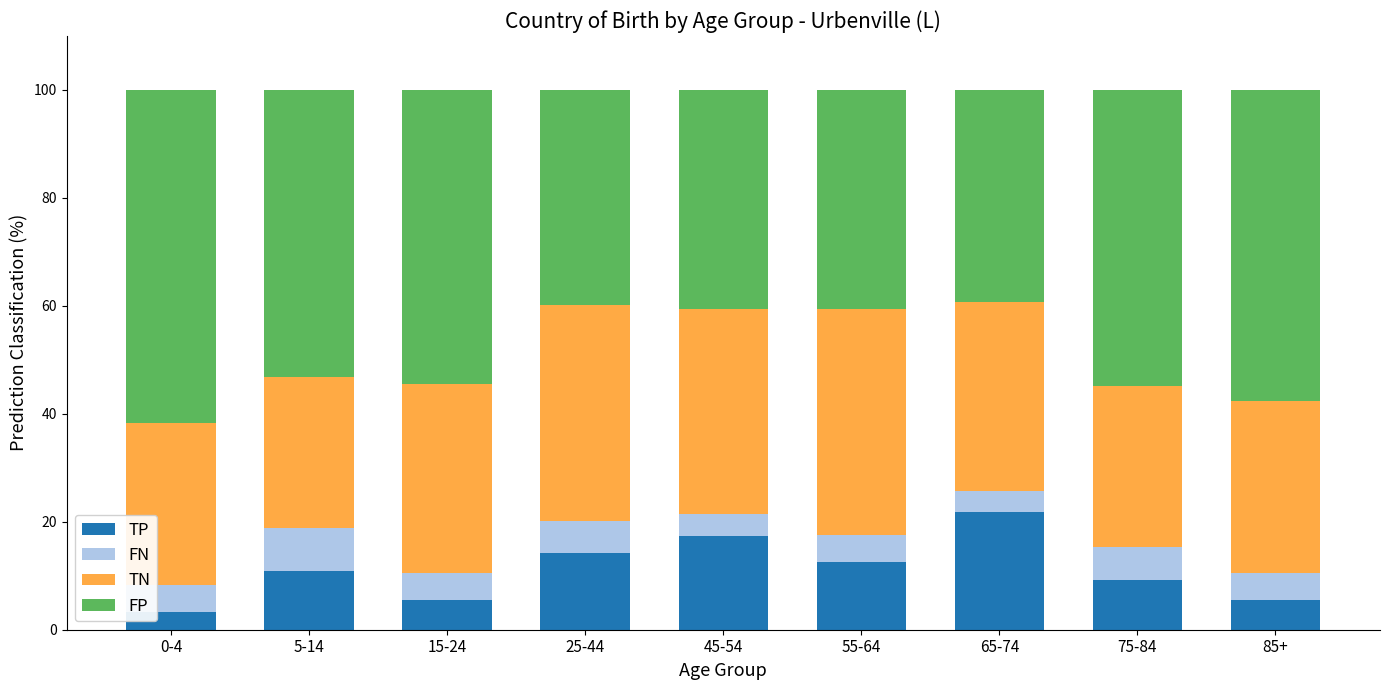

At which label does TP reach its peak?

65-74